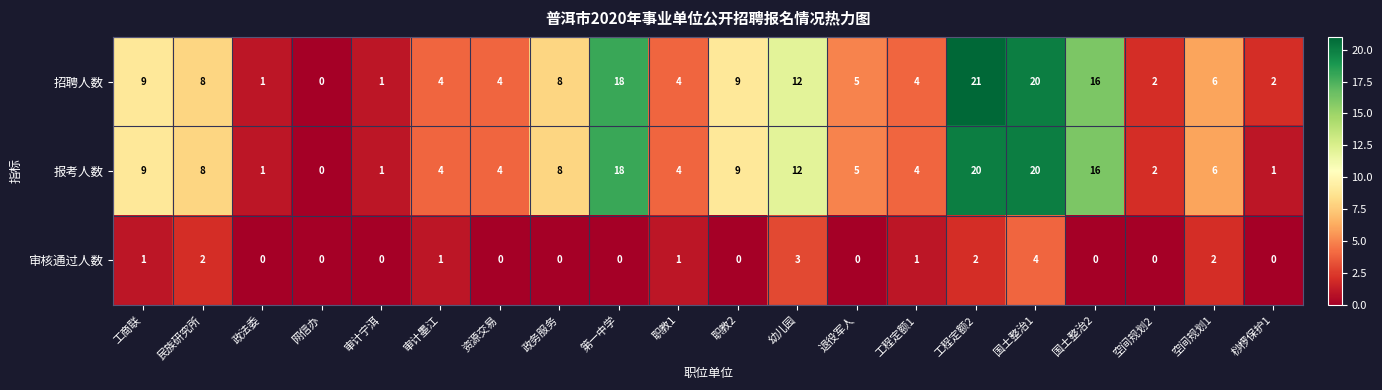

Count the number of data series in this chart.

3